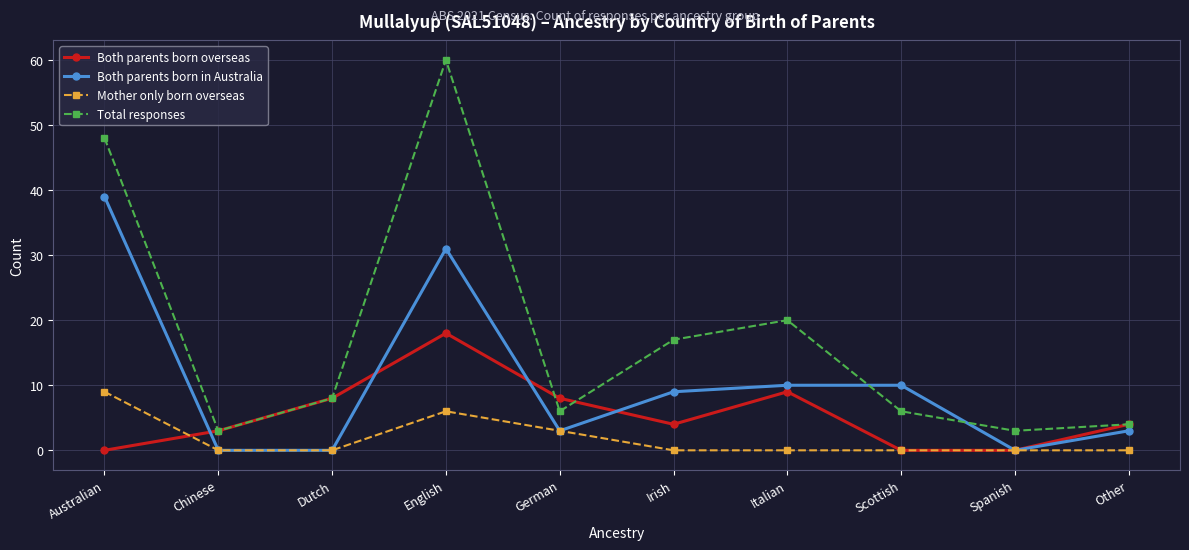

Where does the Both parents born in Australia series first go above 9?

Australian